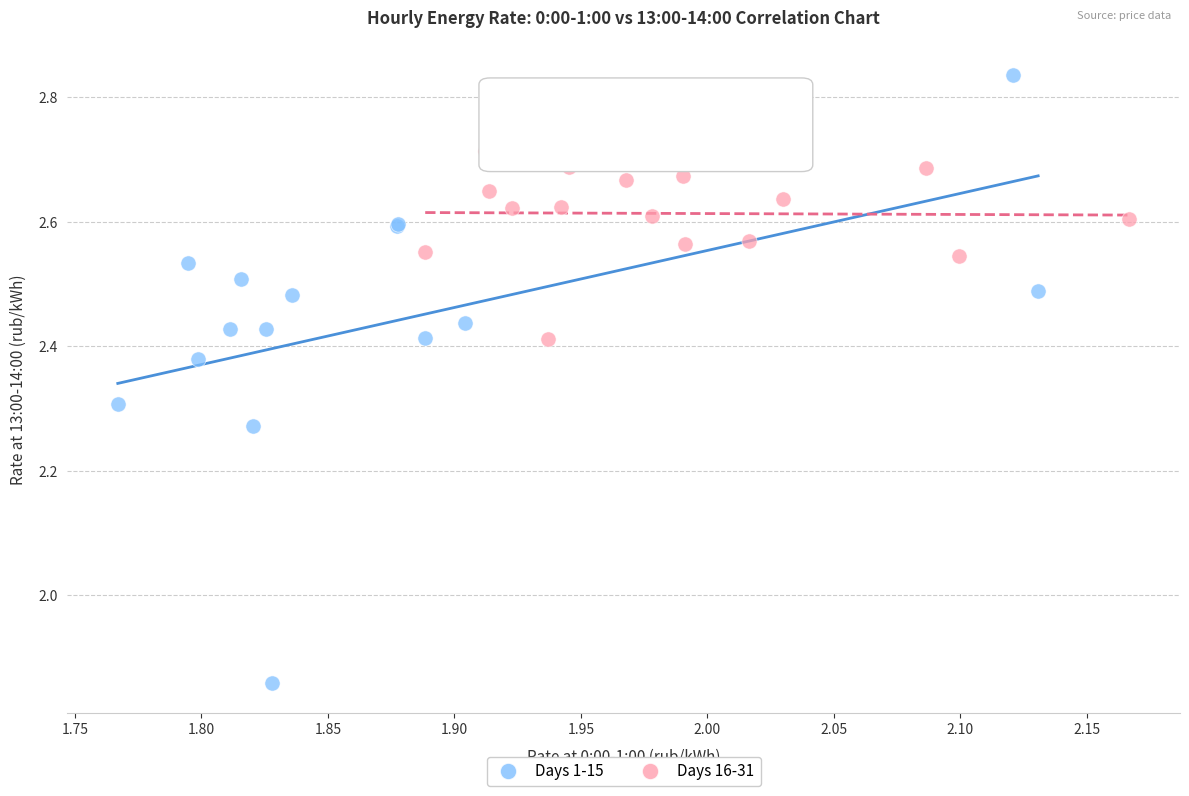

Which series has the largest Y range (max minus min)?

Days 1-15